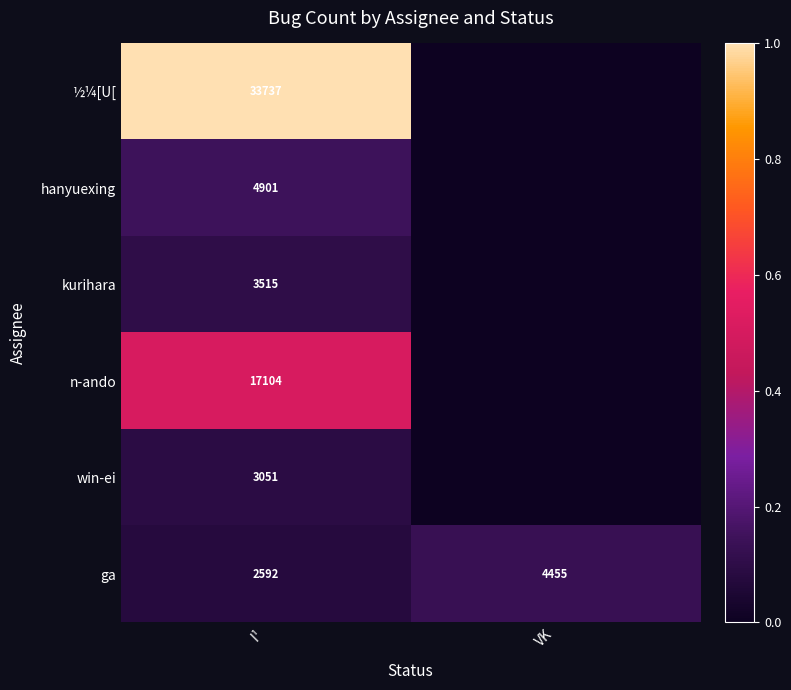

What is the difference between the ga values at I¹ and VK?

1863